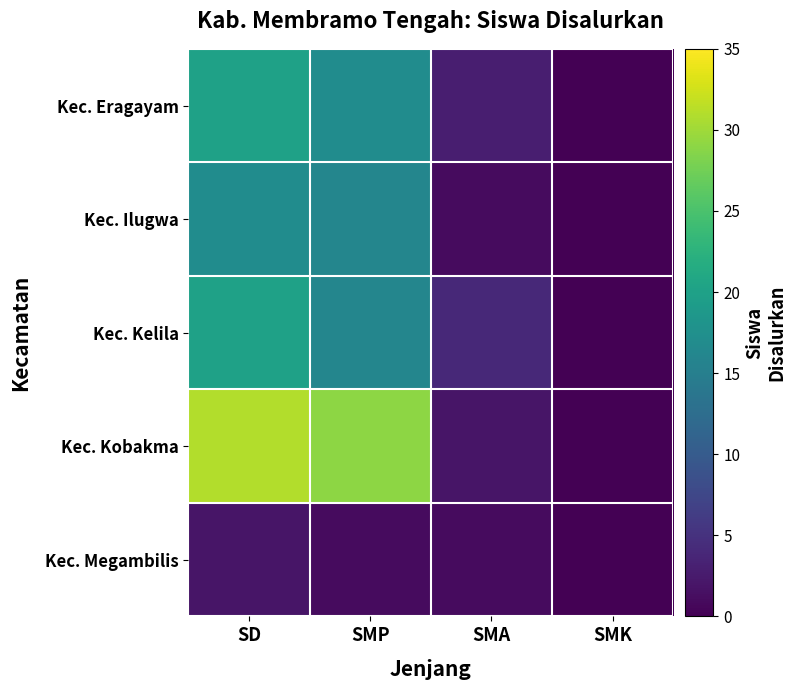

What is the spread (max minus min) of values at SMA?

3